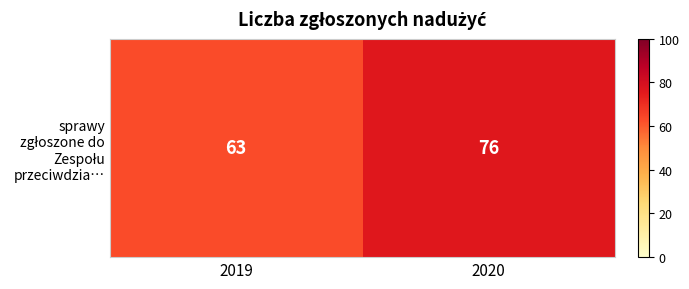

Is it true that the value at 2019 is 63?

True